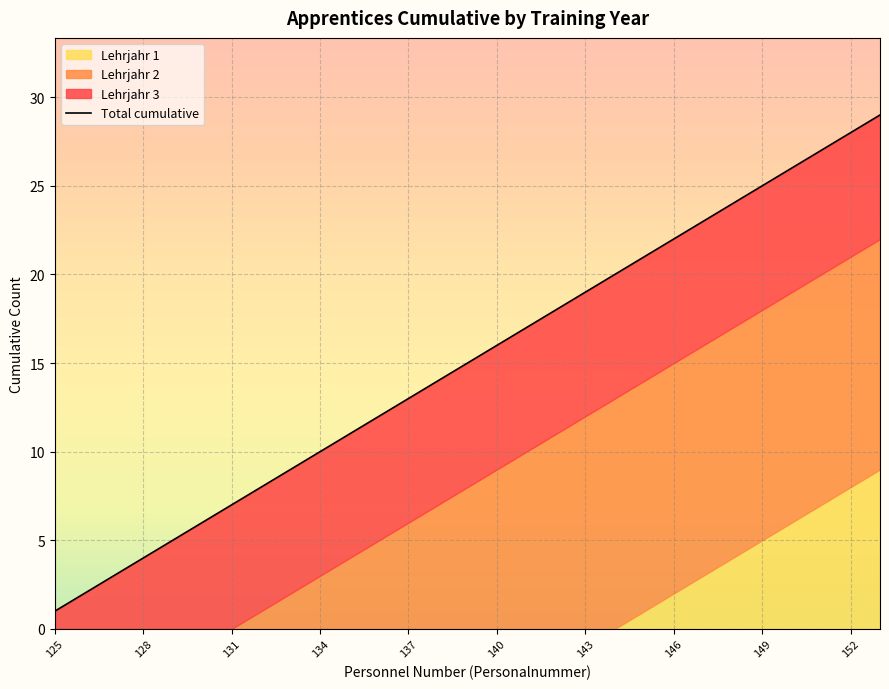

True or false: the data shows 23 at 22.

True